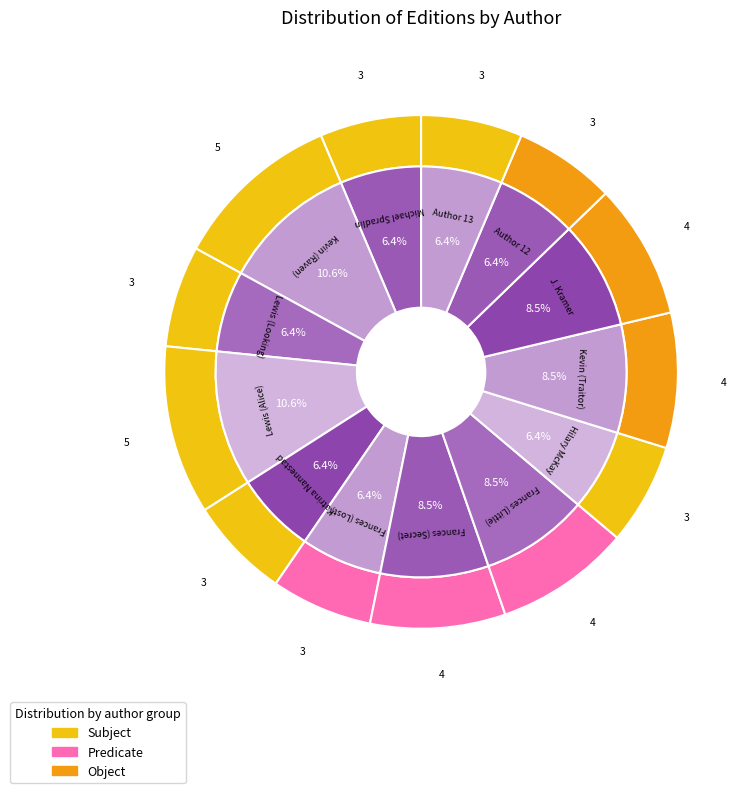

Combined, do Frances Hodgson Burnett (Secret) and Lewis Carroll (Alice) account for over 50%?

No